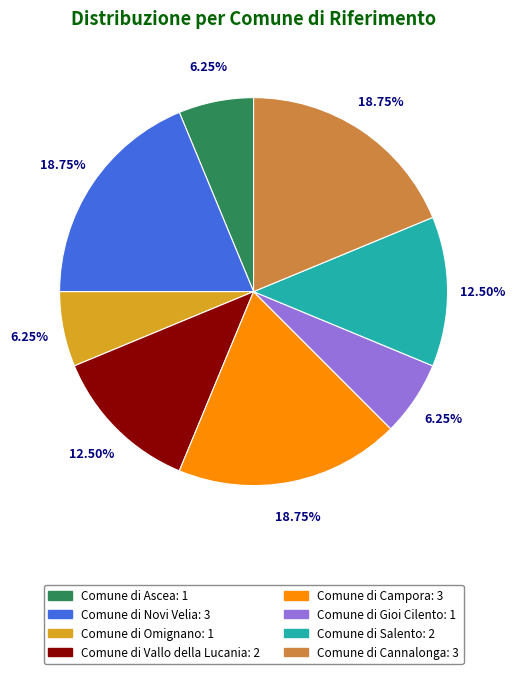

What portion of the pie excludes Comune di Vallo della Lucania?

87.5%